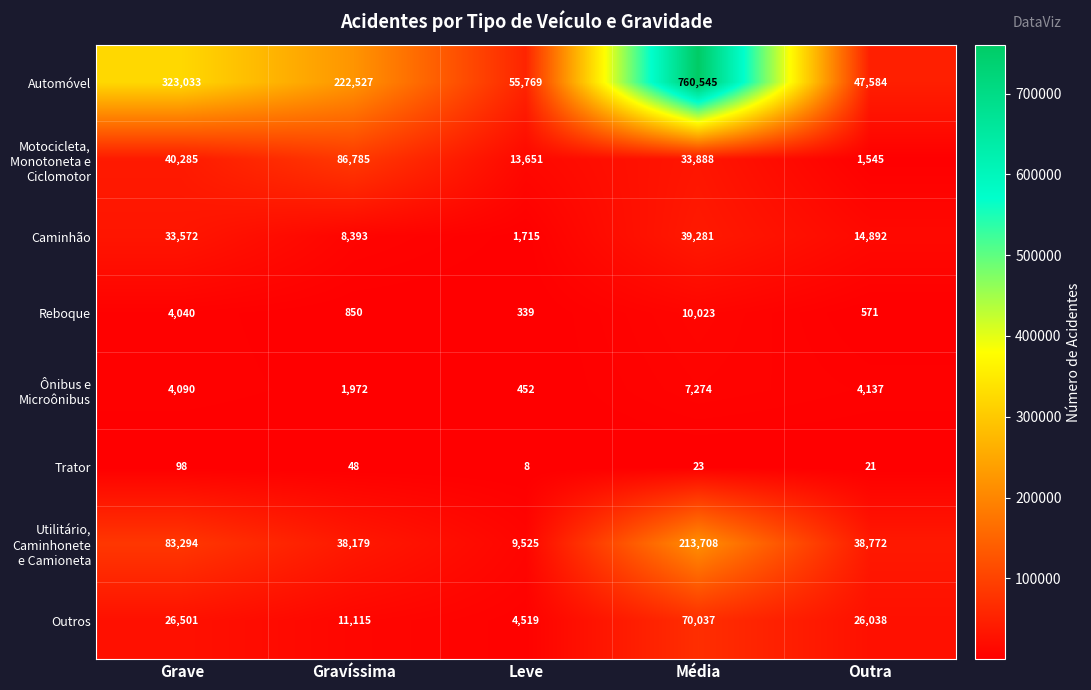

What is the difference between the highest and lowest values at Outra?

47563